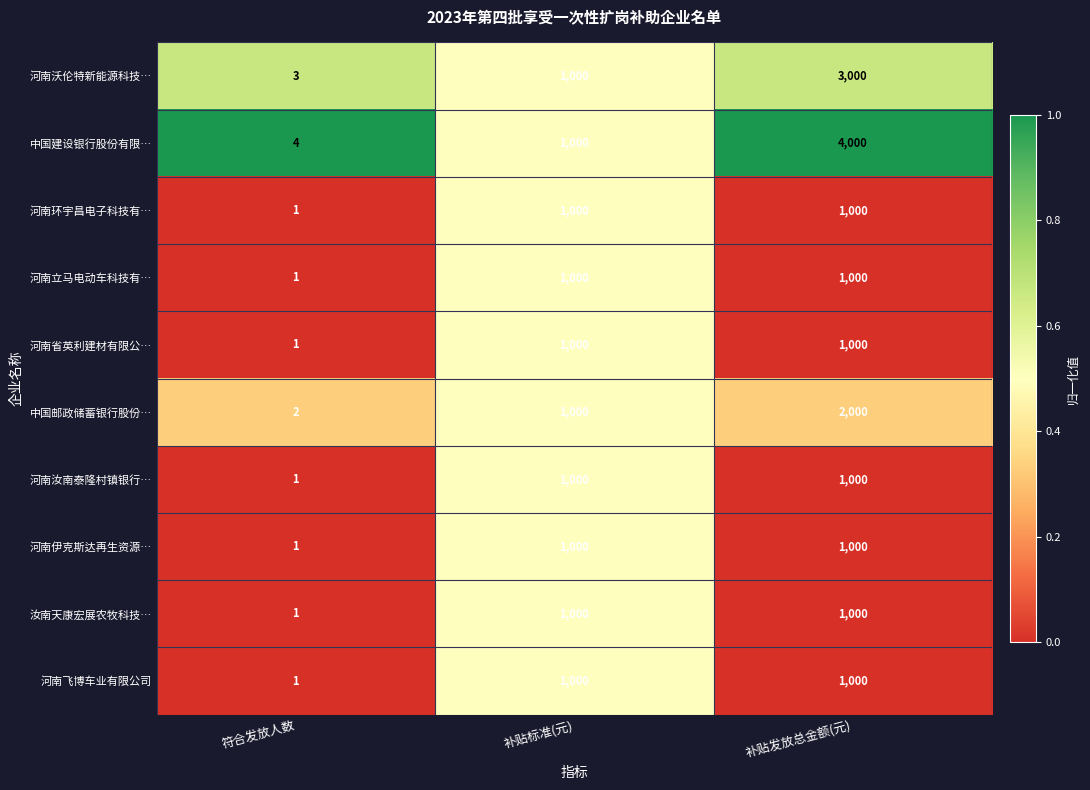

Which series has the widest spread of values?

中国建设银行股份有限…